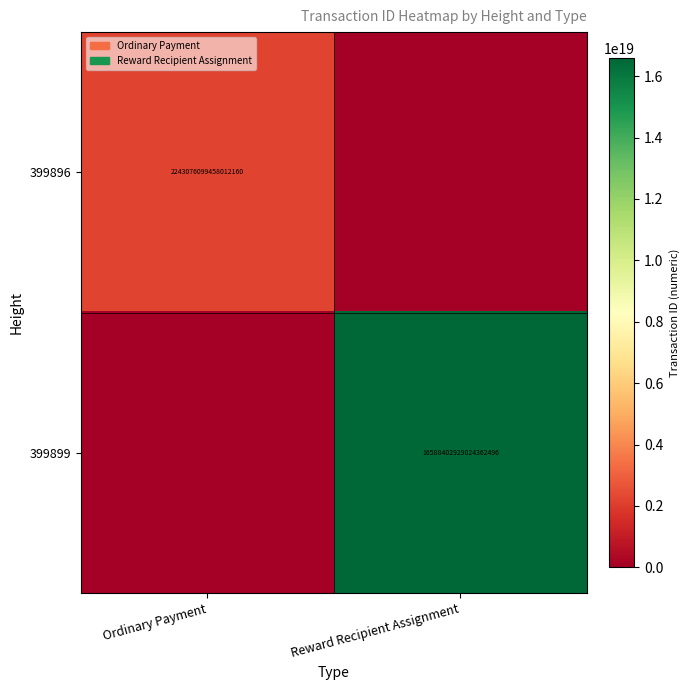

The 399896 series shows 2243076099458012160 at Ordinary Payment. True or false?

True